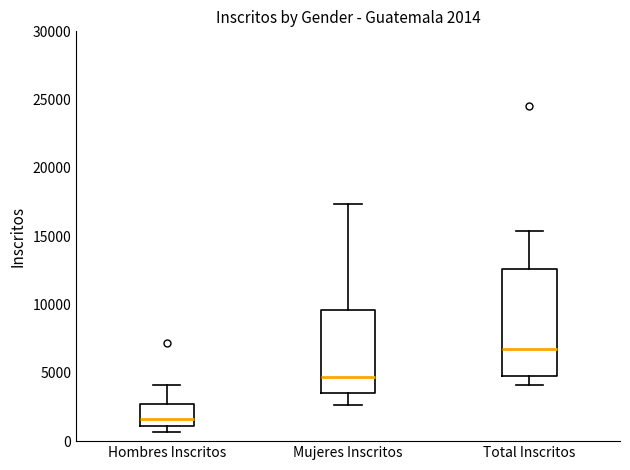

Which box is the tallest, from its lower edge to its upper edge?

Total Inscritos